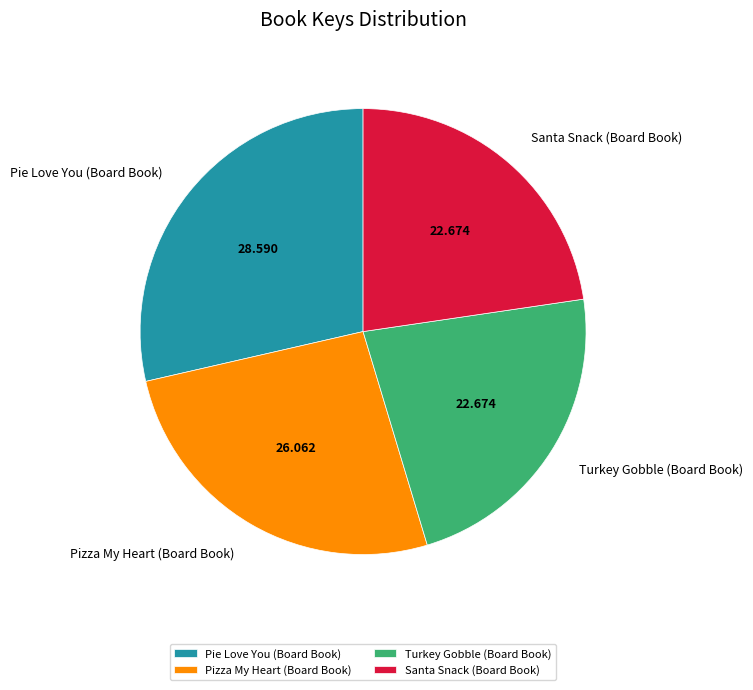

Which has a higher value, Pie Love You (Board Book) or Santa Snack (Board Book)?

Pie Love You (Board Book)